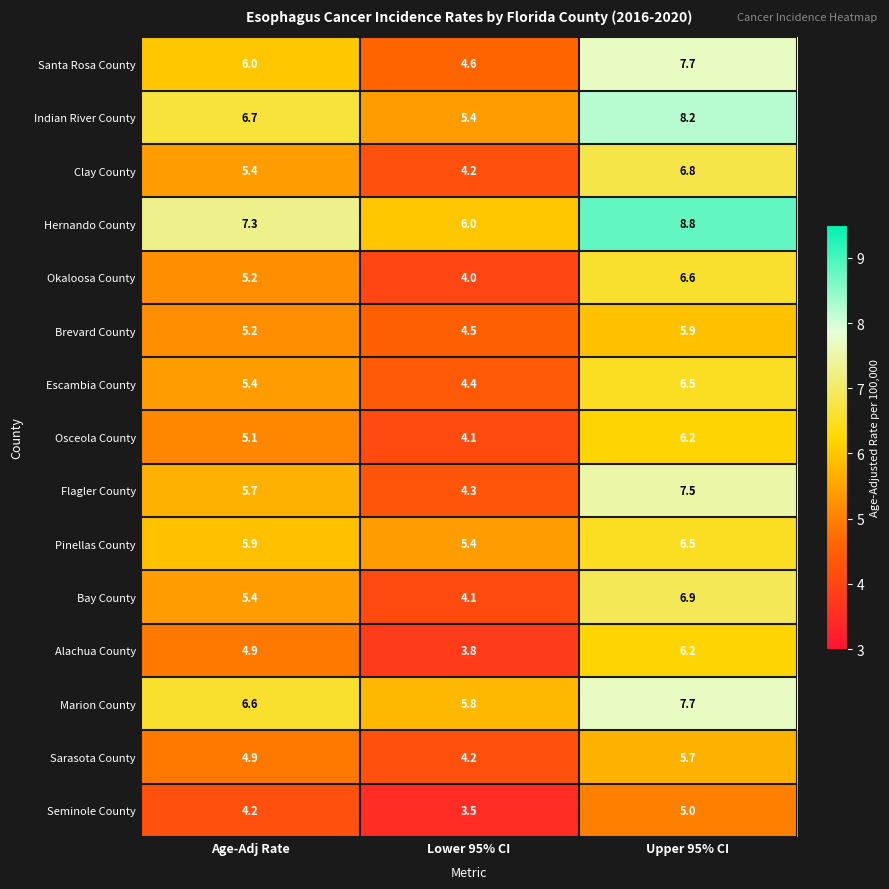

Which series has the largest range (max minus min)?

Flagler County